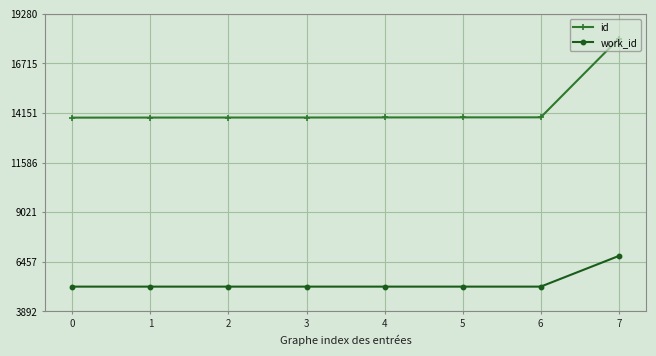

What is the difference between the work_id values at 7 and 0?

1586